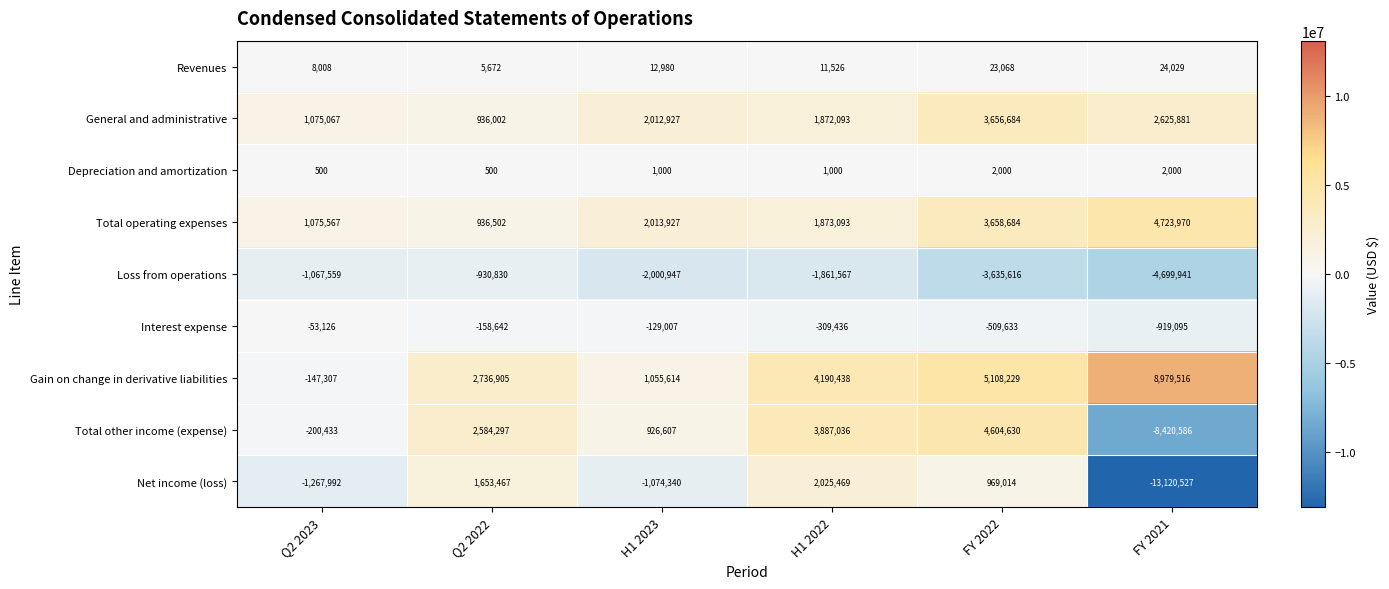

What is the sum of all Interest expense values?

-2078939